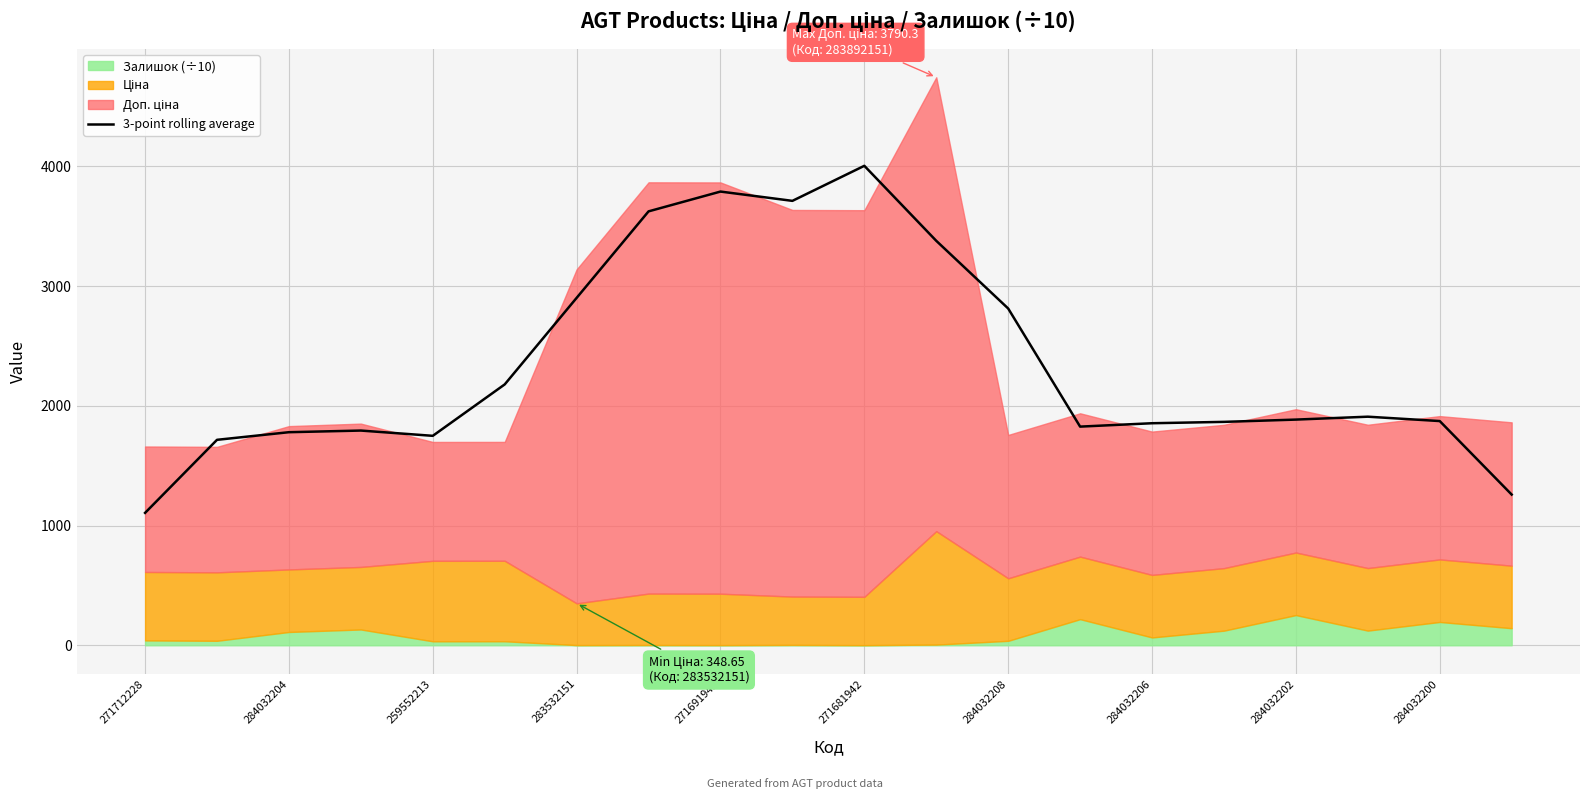

Which category has the lowest value in the 3-point rolling average series?

271712228